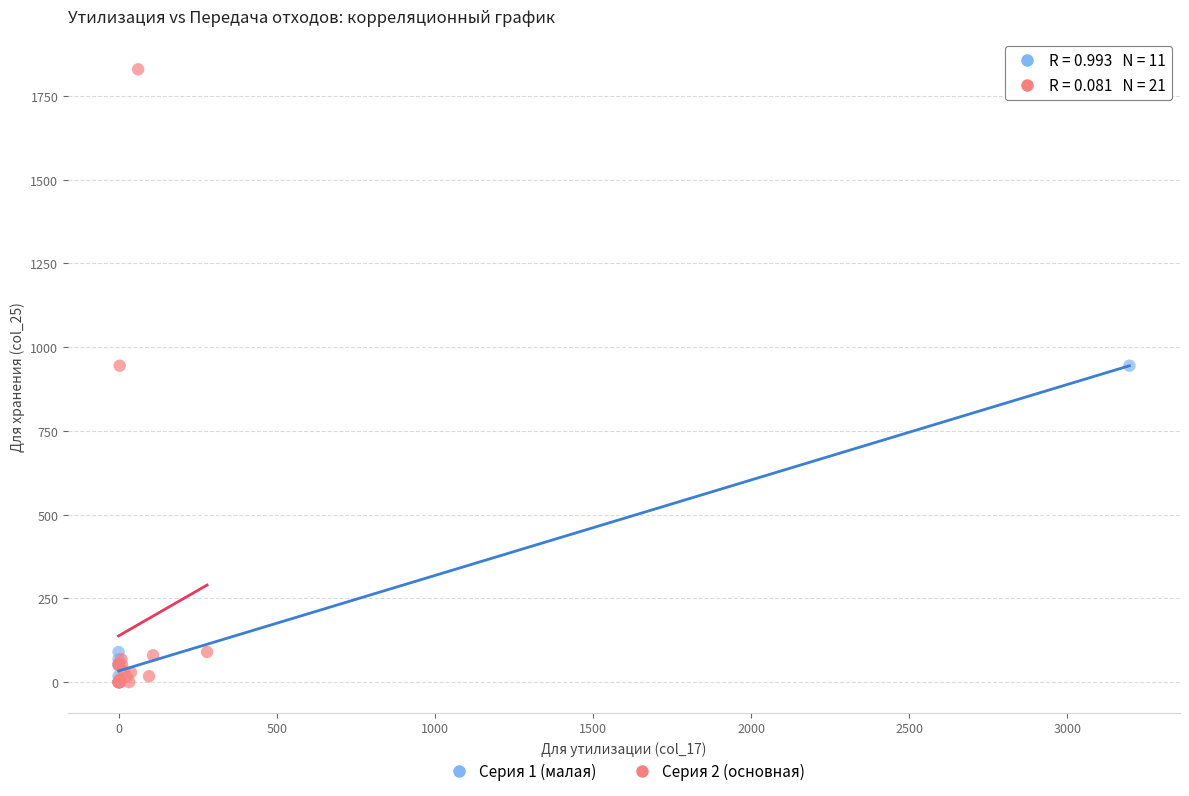

Which series has the largest Y range (max minus min)?

Серия 2 (основная)